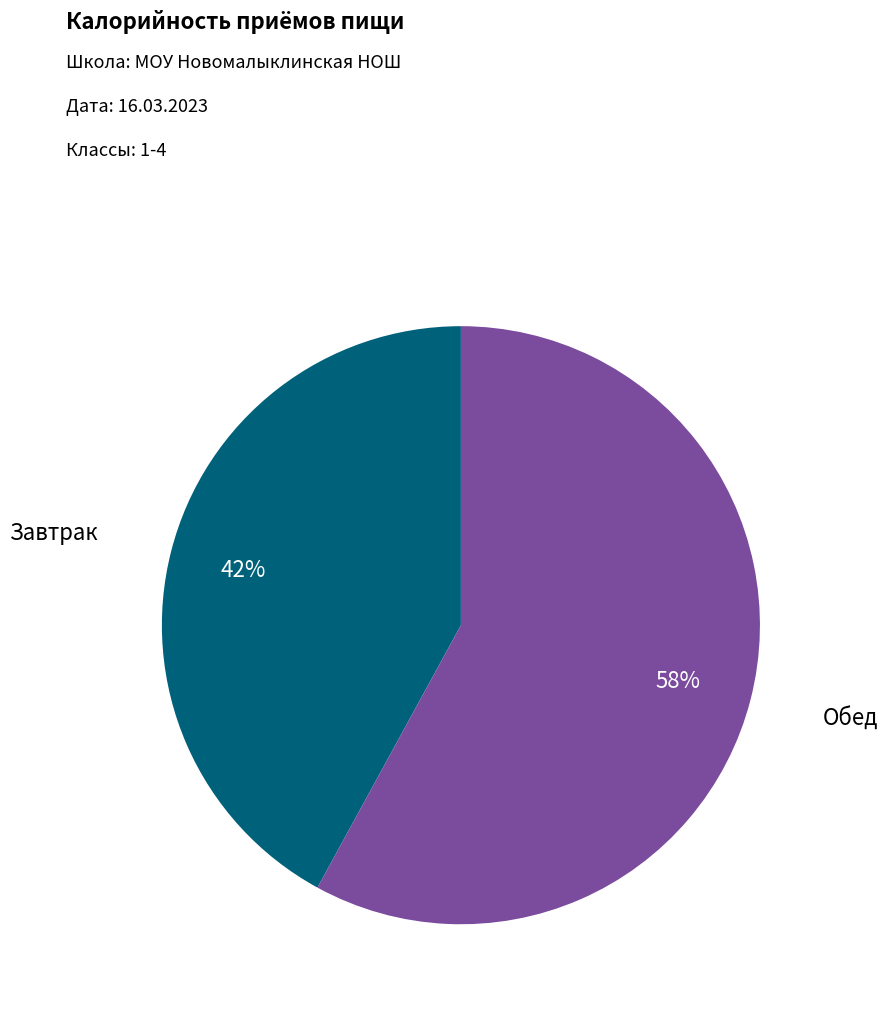

To the nearest percent, what is the average slice percentage?

50%